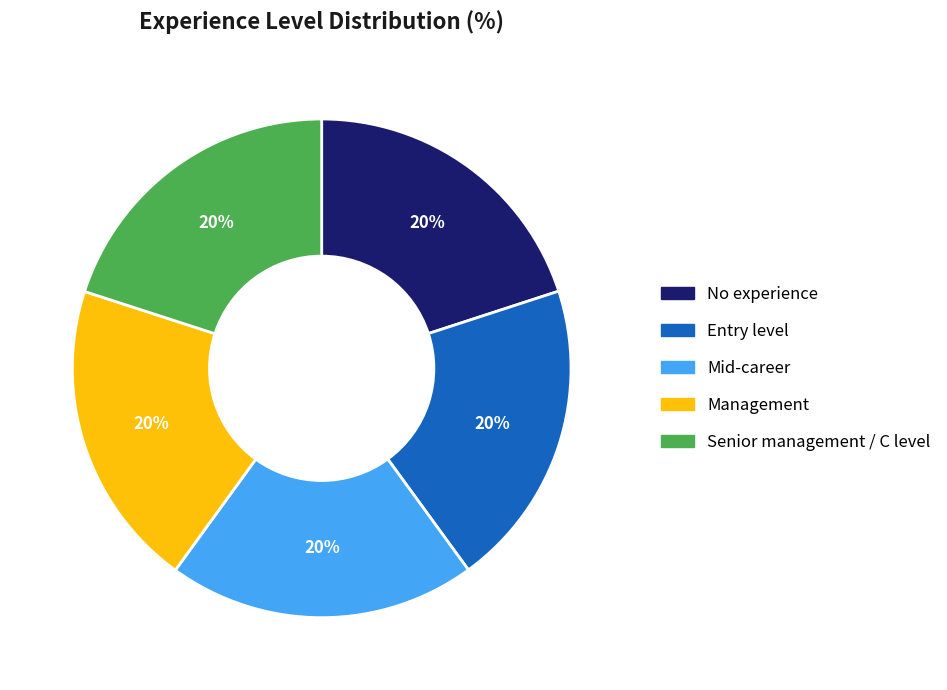

What is the ratio of the value at Mid-career to the value at Entry level?

1.0